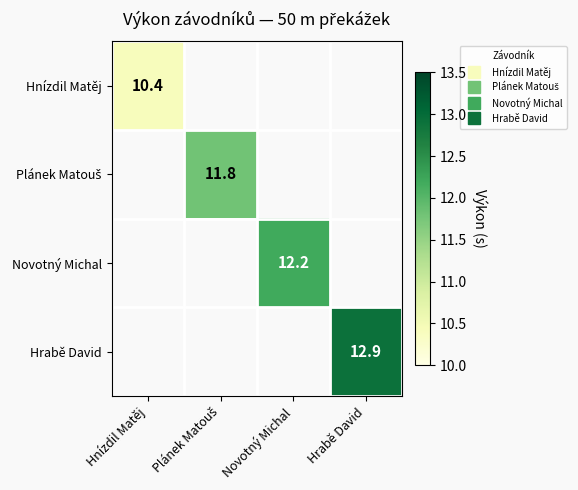

Which label corresponds to the smallest value in the chart?

Hnízdil Matěj